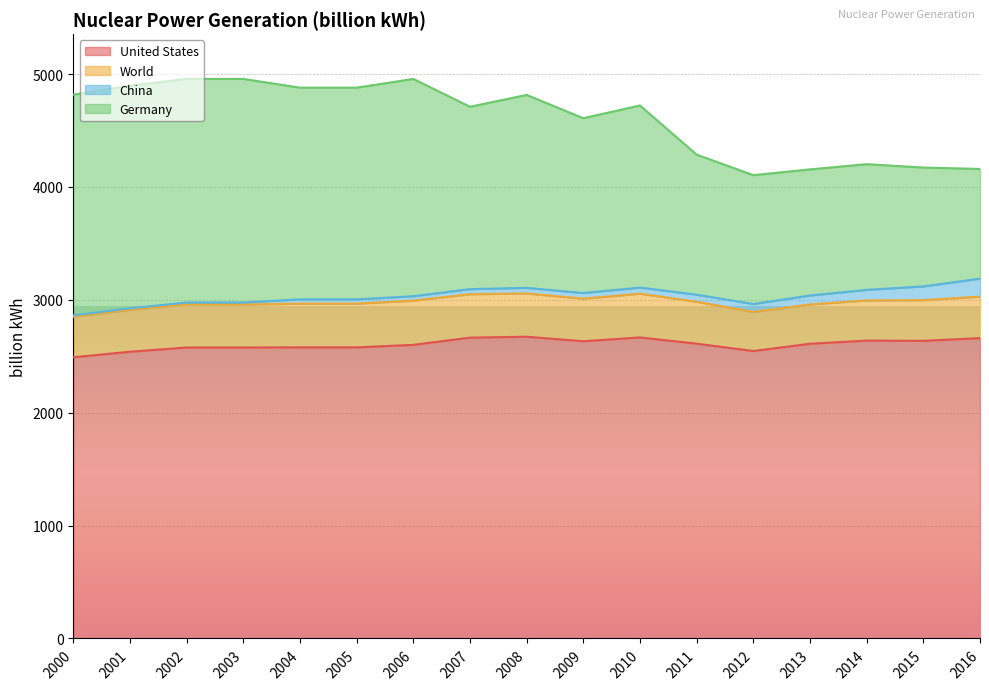

At which category does Germany reach its first local valley?

2007